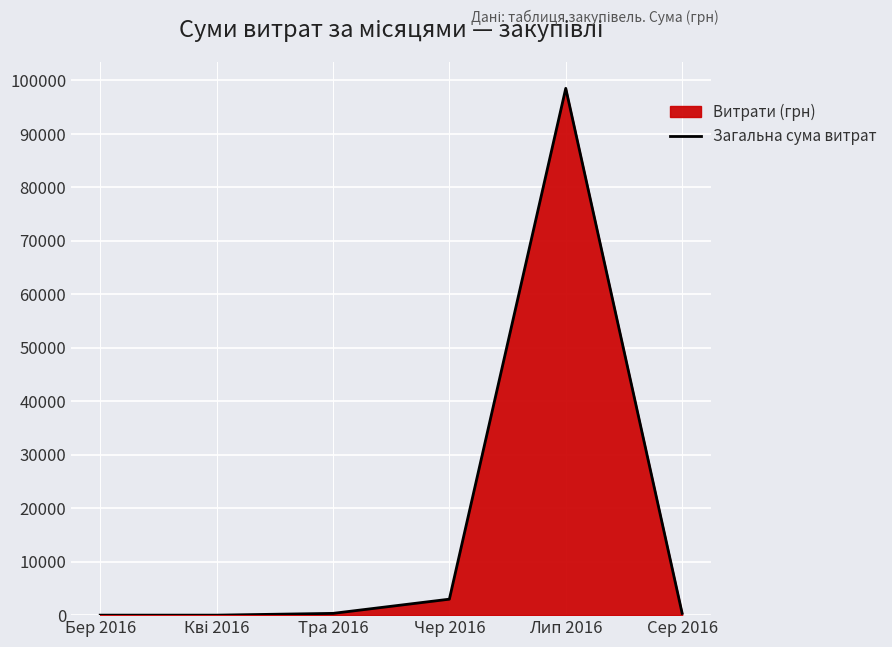

The value at Сер 2016 is 211.1. True or false?

False